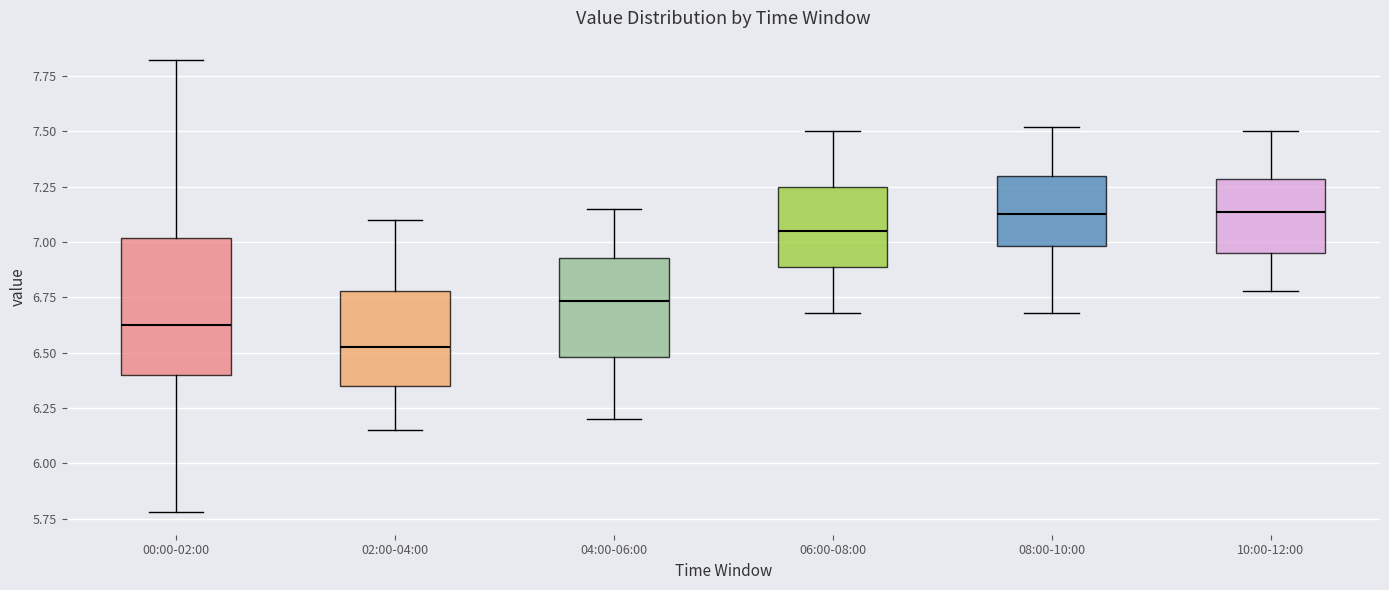

Reading left to right, transcribe this box plot: for each box, give where its median line is, the range the box spans, and where its two whiskers end, as read against the y-axis. The values are not printed on the chart, so give them approximately, as read against the axis.

00:00-02:00: median 6.65, box 6.40 to 7.00, whiskers 5.80 to 7.80
02:00-04:00: median 6.55, box 6.35 to 6.80, whiskers 6.15 to 7.10
04:00-06:00: median 6.75, box 6.50 to 6.95, whiskers 6.20 to 7.15
06:00-08:00: median 7.05, box 6.90 to 7.25, whiskers 6.70 to 7.50
08:00-10:00: median 7.15, box 7.00 to 7.30, whiskers 6.70 to 7.50
10:00-12:00: median 7.15, box 6.95 to 7.30, whiskers 6.80 to 7.50